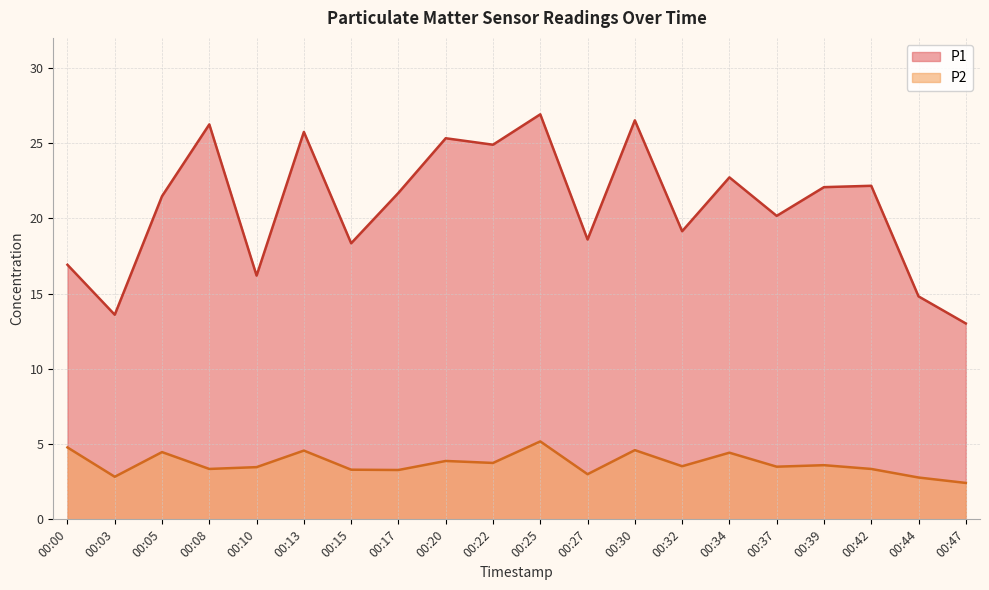

What is the lowest value of the P1 series?

13.0